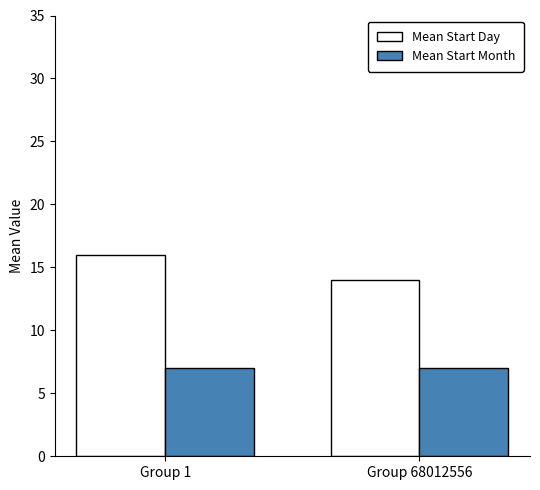

Reading right to left, list all the values displayed in this chart.

Mean Start Day: 14	16
Mean Start Month: 7	7